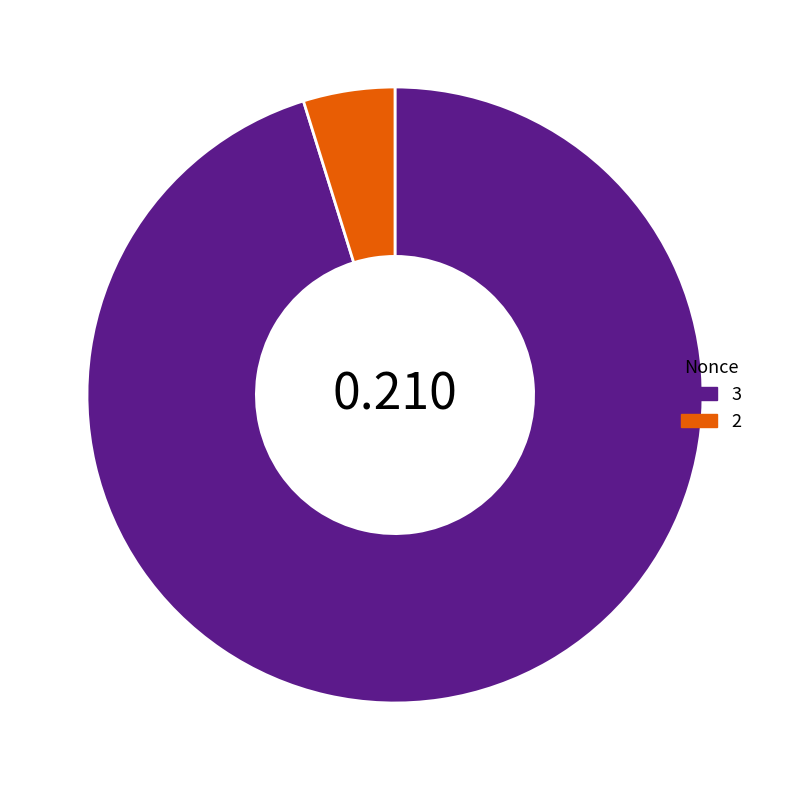

How many slices are in this pie chart?

2